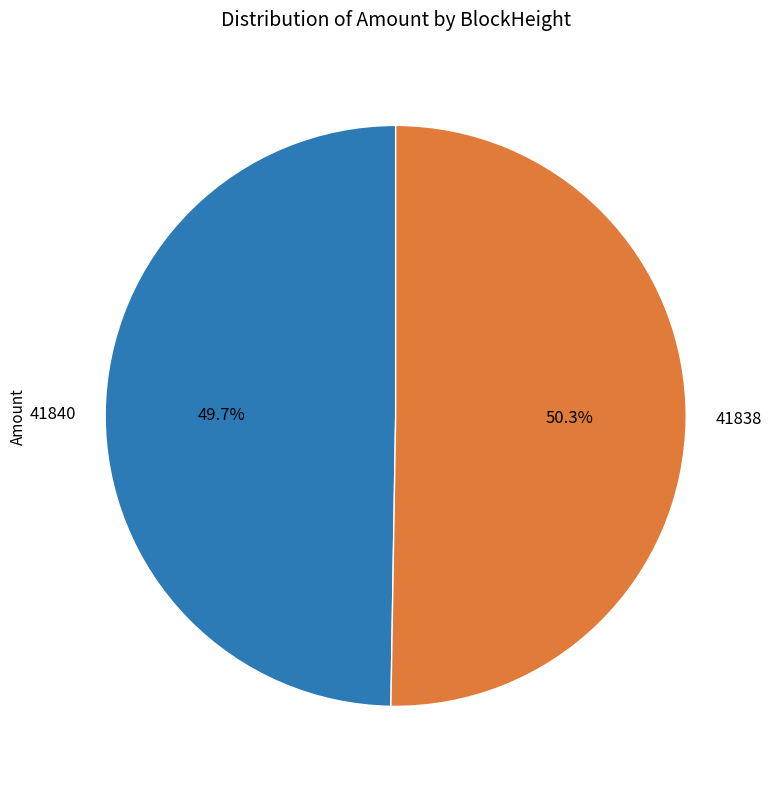

To the nearest percent, what is the combined percentage of 41840 and 41838?

100%